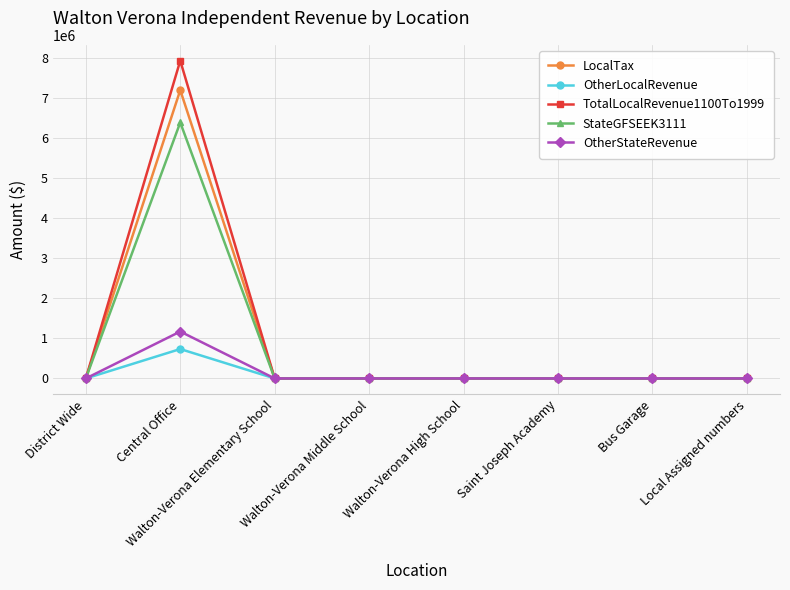

List the series in order of their peak value, lowest first.

OtherLocalRevenue, OtherStateRevenue, StateGFSEEK3111, LocalTax, TotalLocalRevenue1100To1999